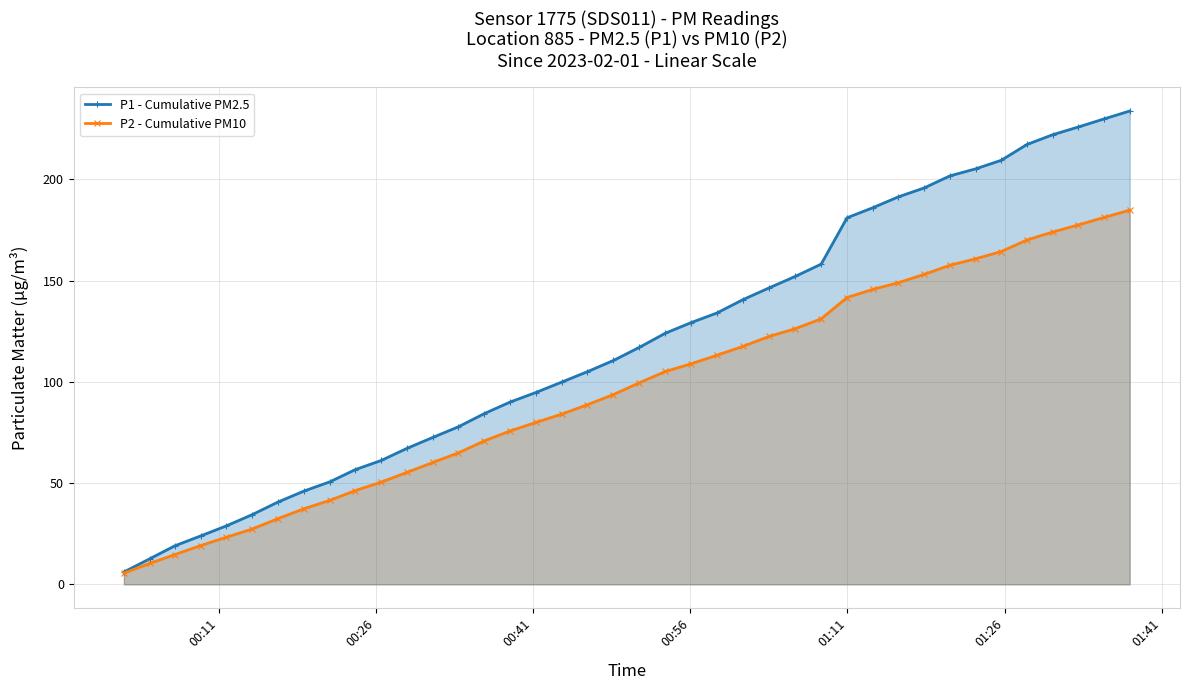

List the series in order of their peak value, lowest first.

P2 - Cumulative PM10, P1 - Cumulative PM2.5